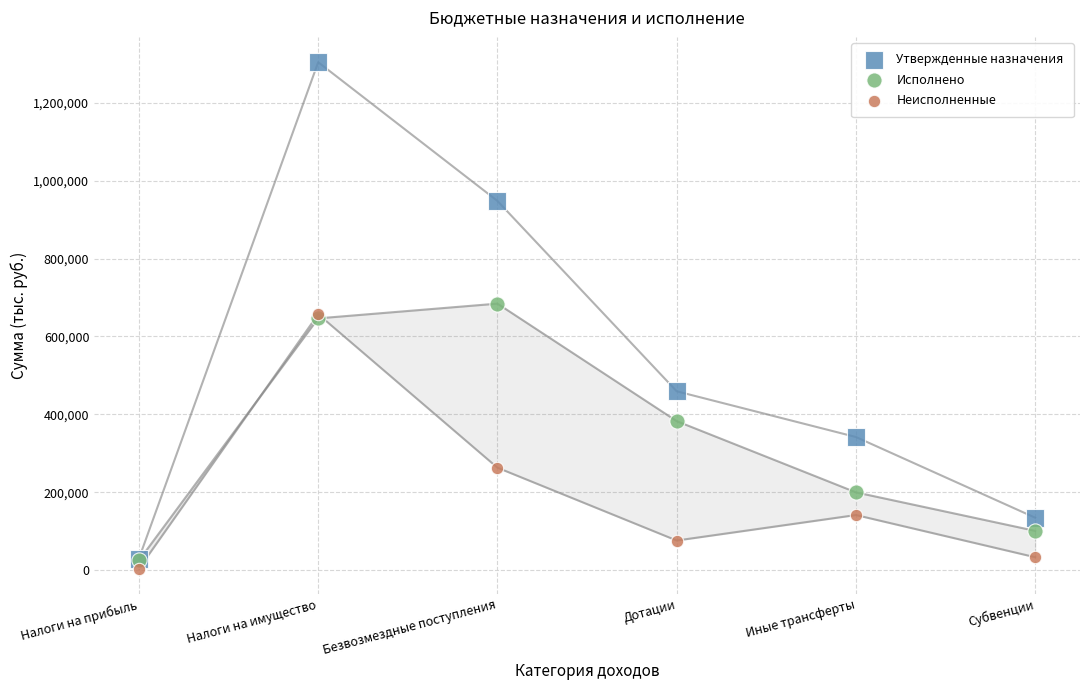

What are all the series names shown in the legend?

Утвержденные назначения, Исполнено, Неисполненные